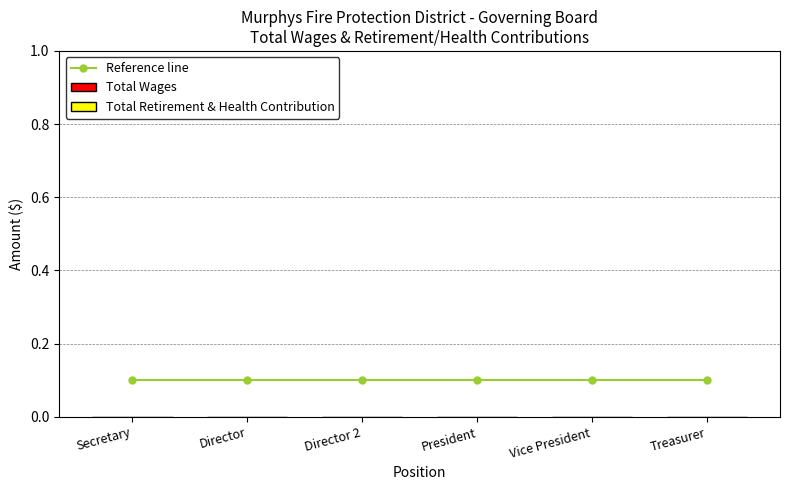

What is the total value across all series at Treasurer?

0.1